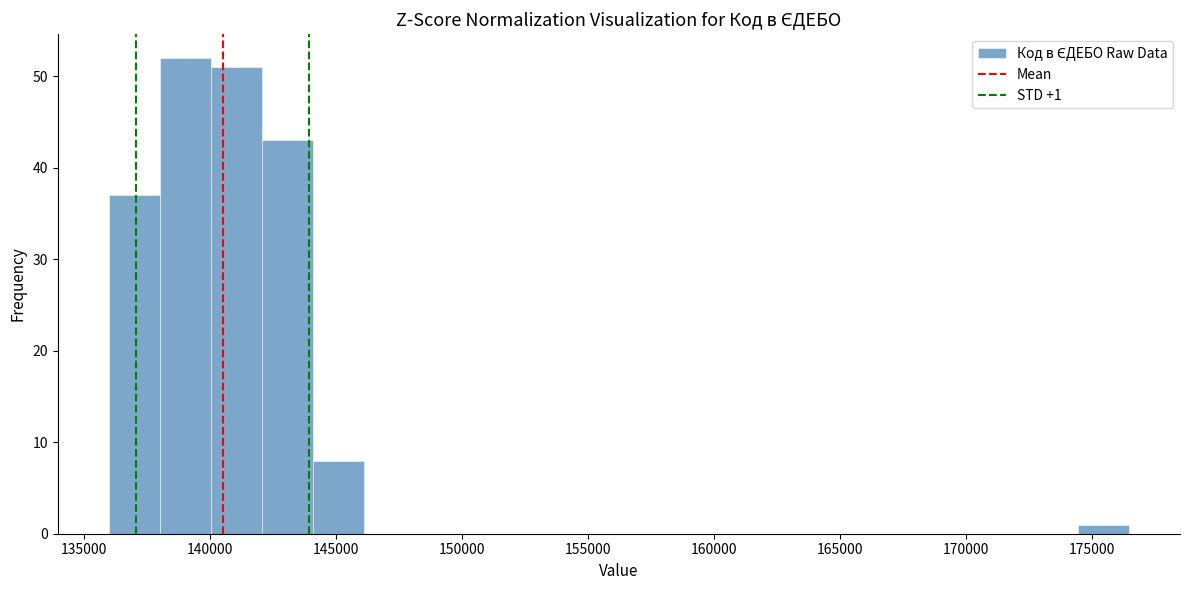

Which range on the x-axis has the tallest bar?

138000 to 140000